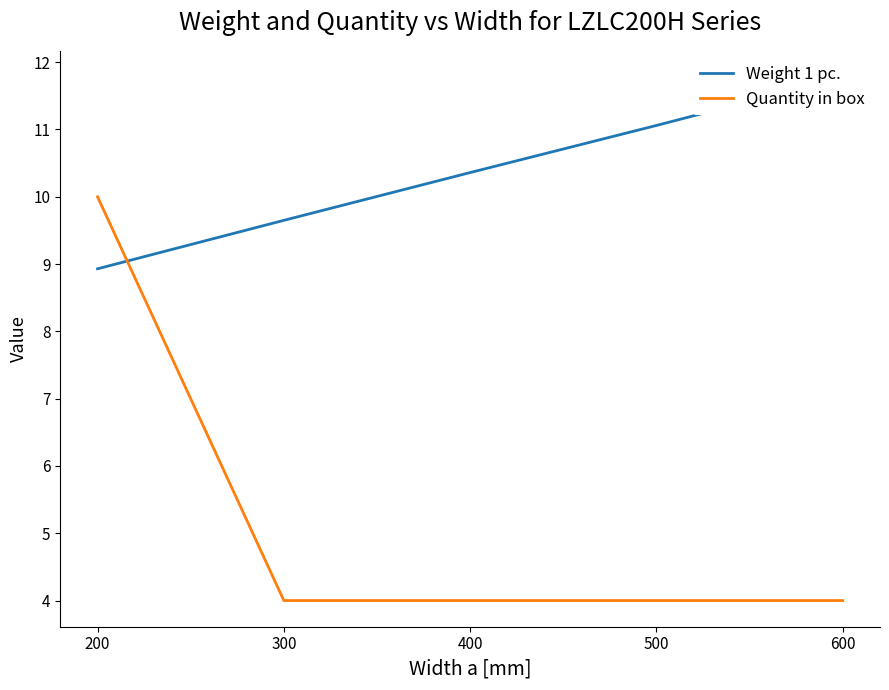

What is the total value across all series at 600?

15.8